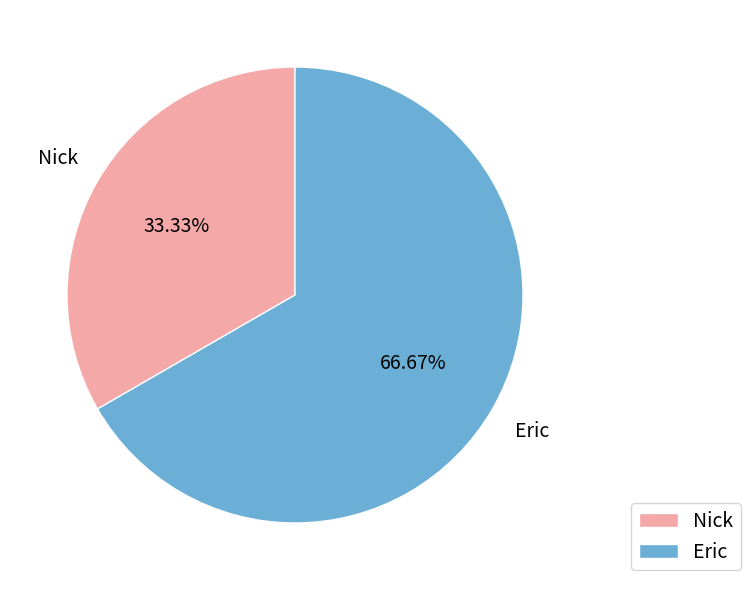

Which slice is the largest?

Eric